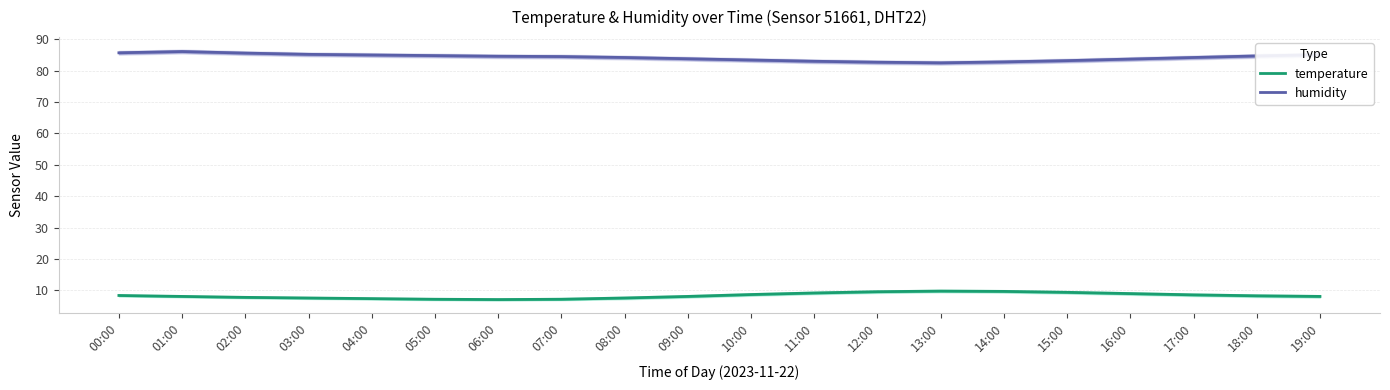

Is this an area chart (filled region under the line)?

No